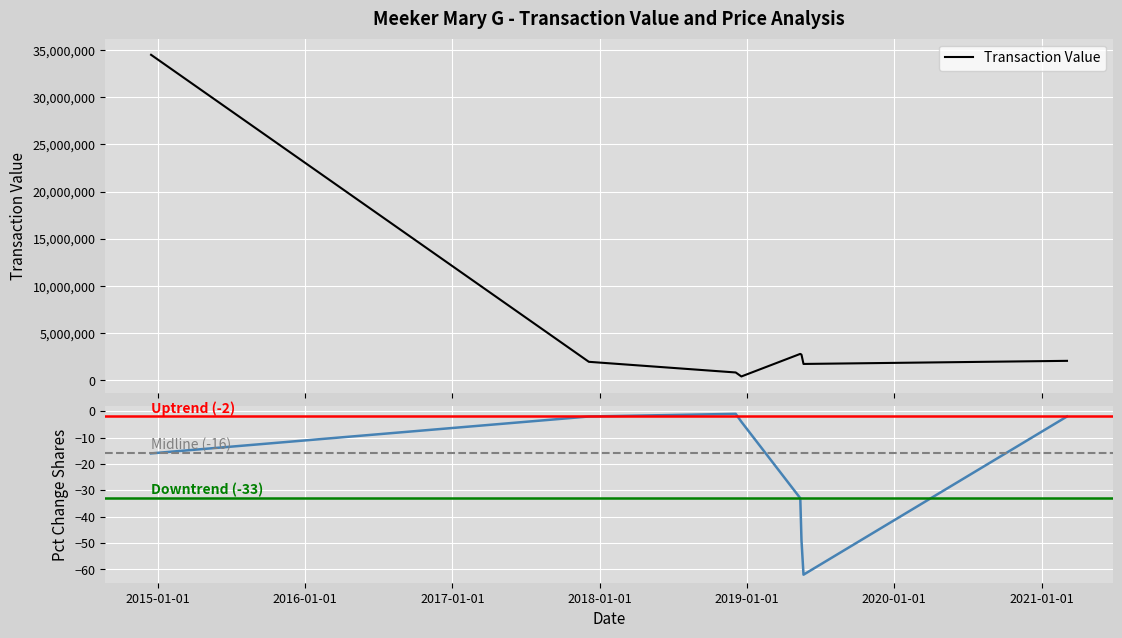

How many values in the transactionShares series are below 528581?

4